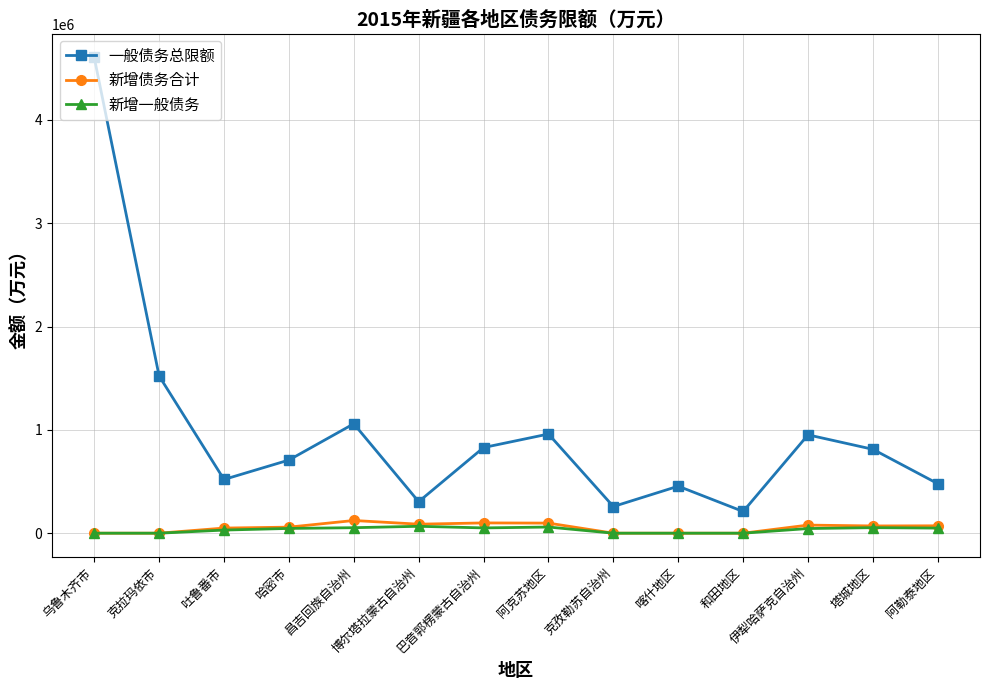

At which category does 一般债务总限额 reach its first local valley?

吐鲁番市